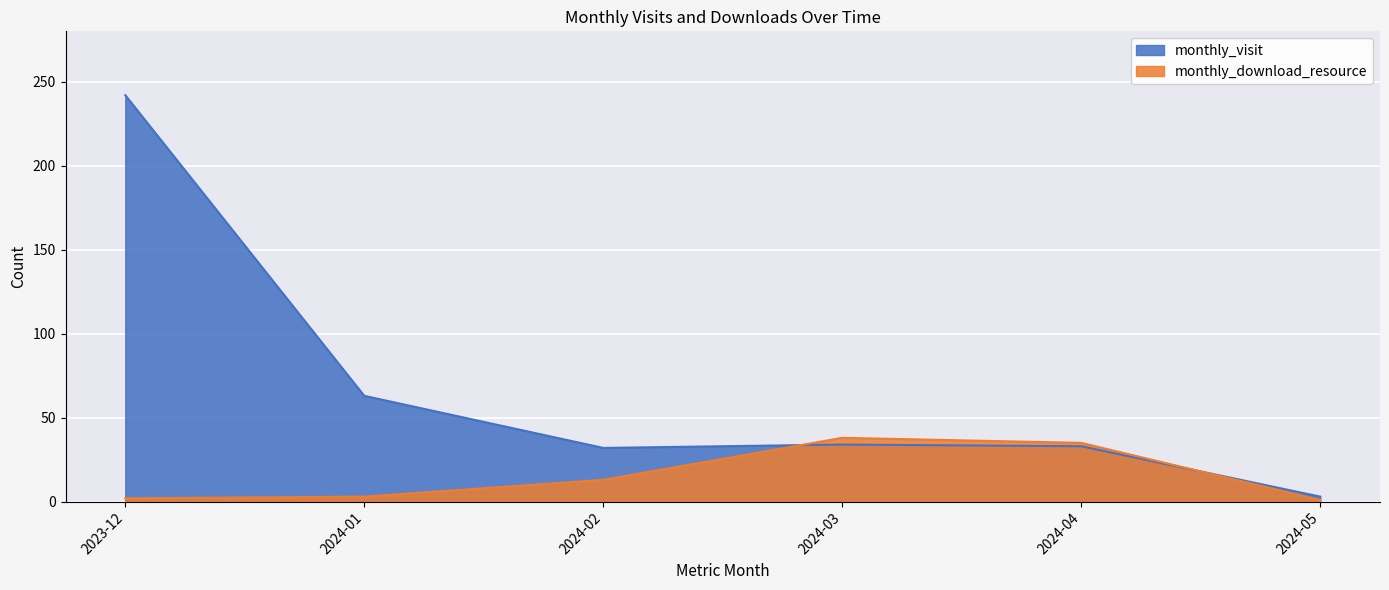

Where is monthly_download_resource nearest to the value 19?

2024-02